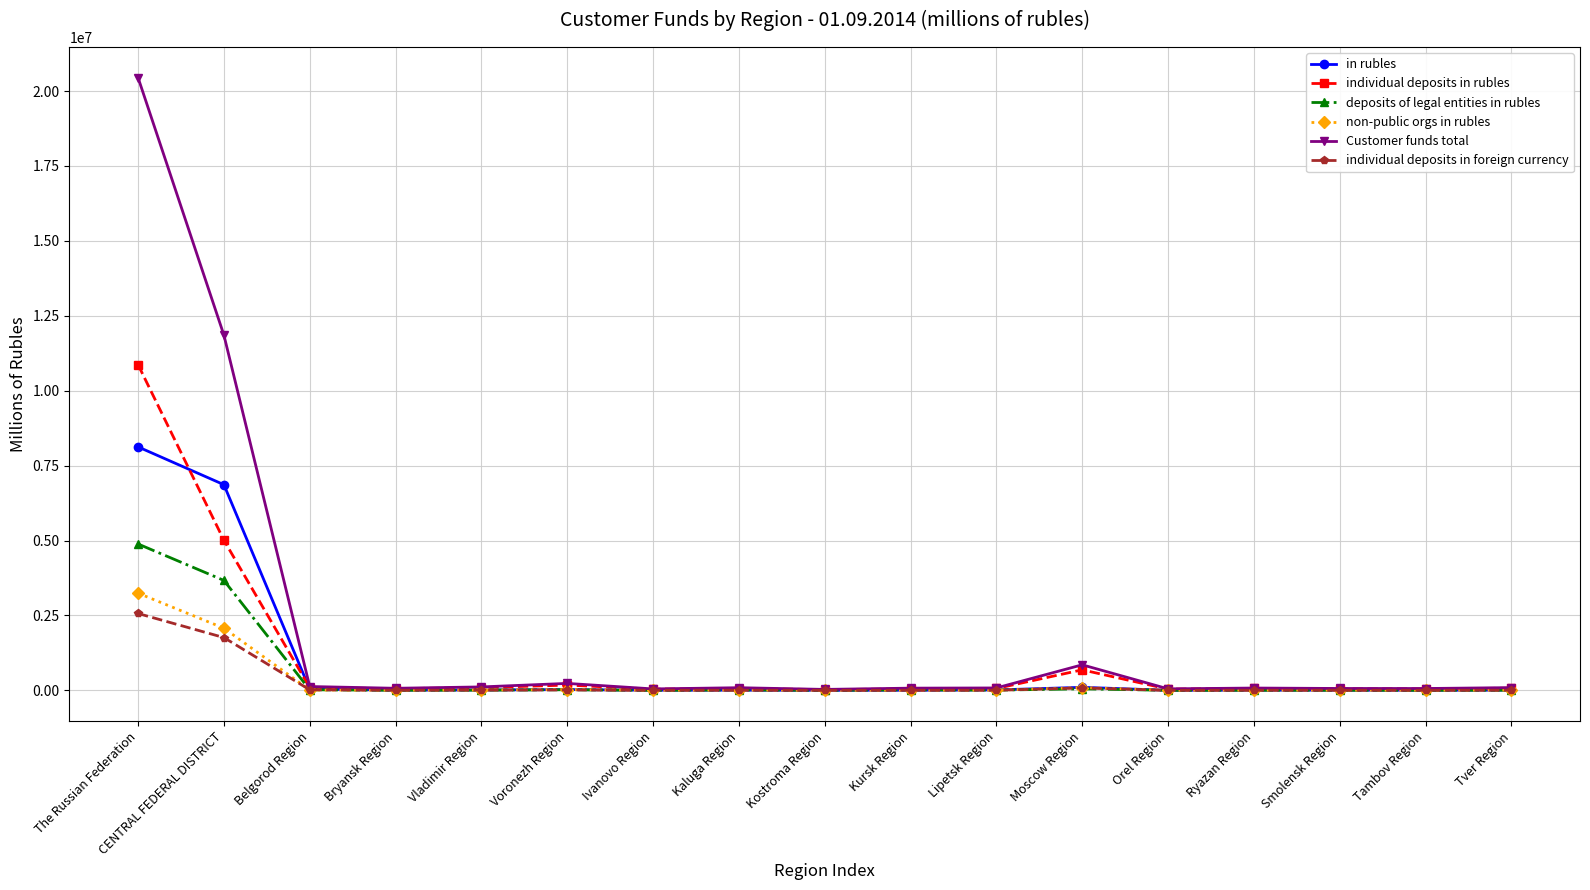

How many distinct data groups are displayed?

6